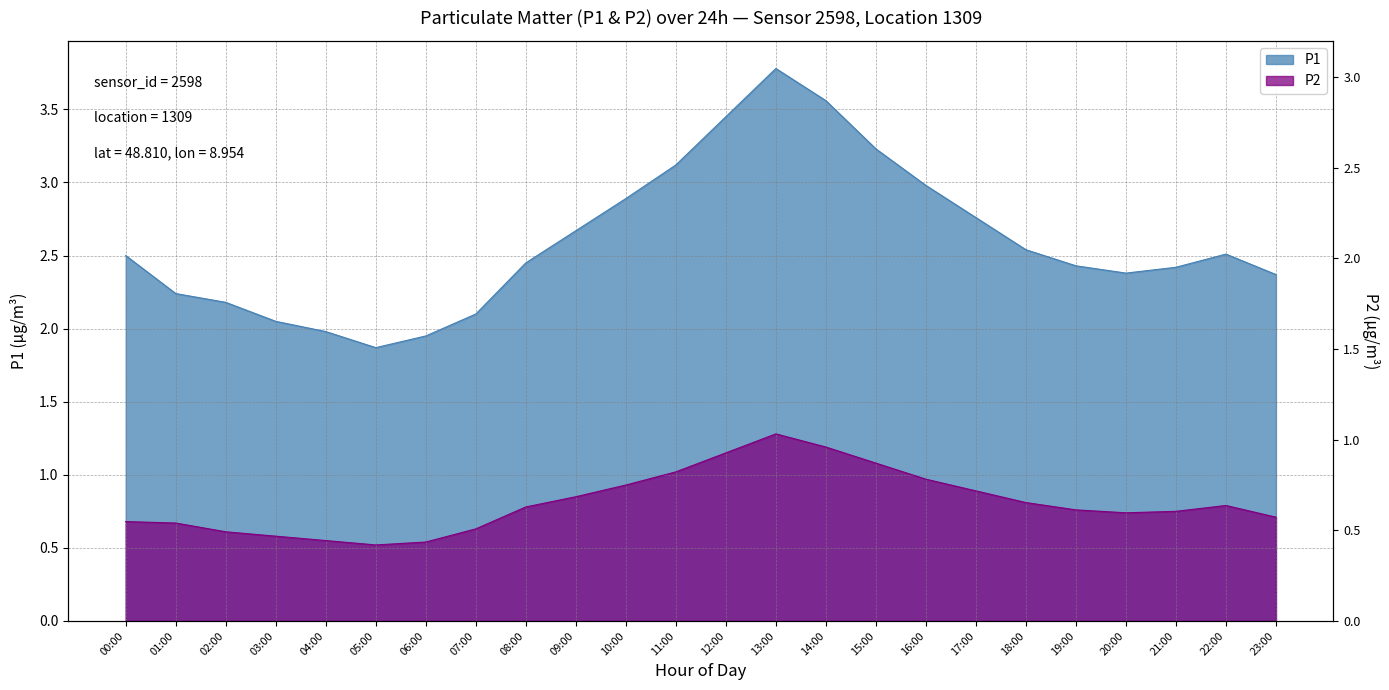

True or false: P2 and P1 cross at least once.

False